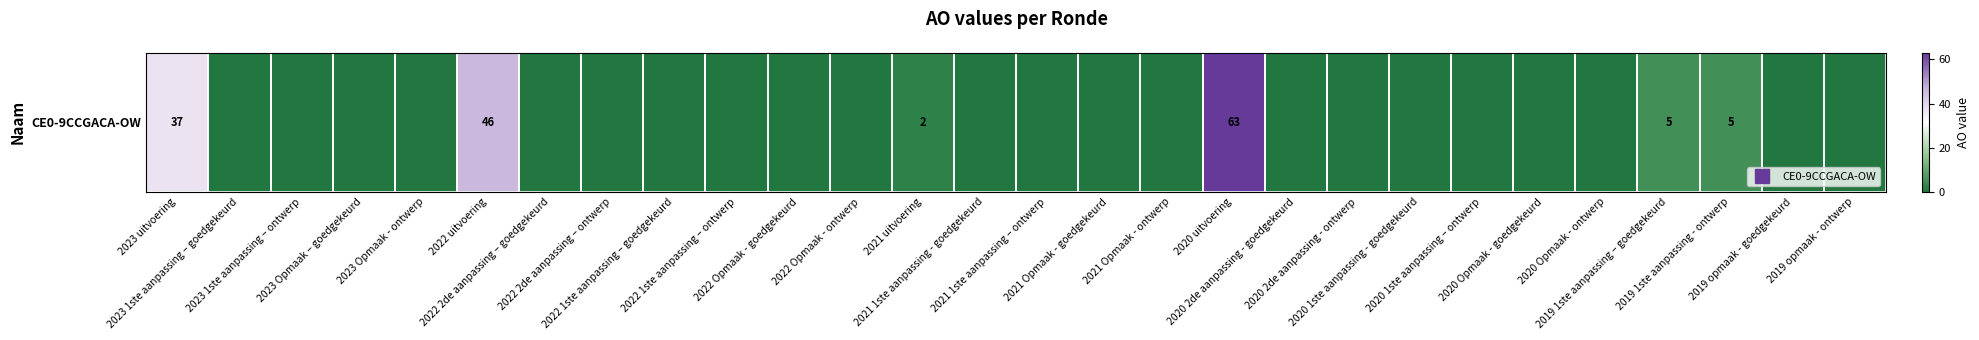

Reading right to left, what are all the values shown in this chart?

0	0	5	5	0	0	0	0	0	0	63	0	0	0	0	2	0	0	0	0	0	0	46	0	0	0	0	37